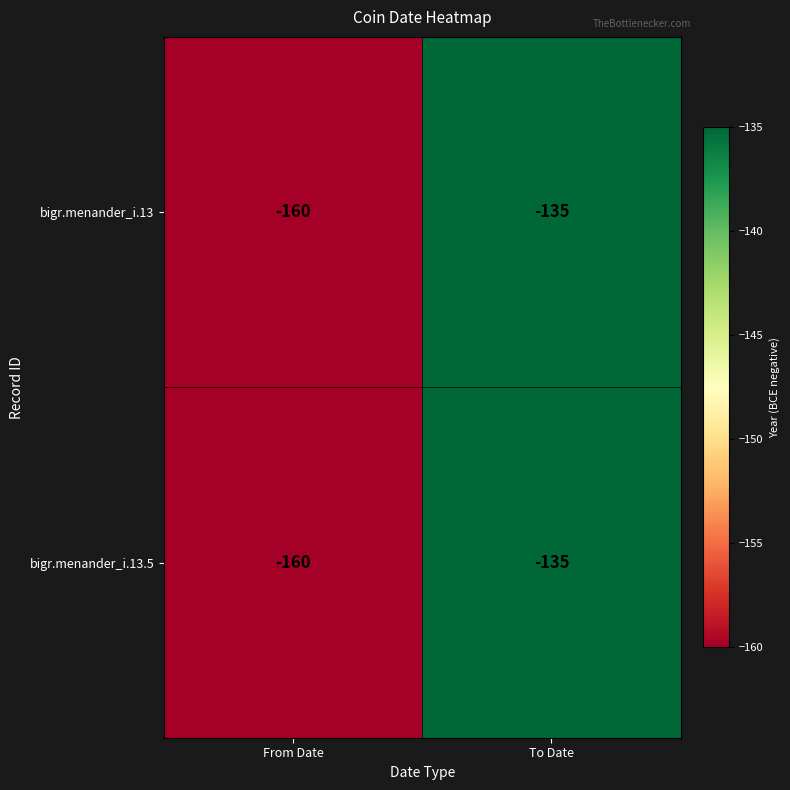

List the labels in order of bigr.menander_i.13.5 value, smallest first.

From Date, To Date